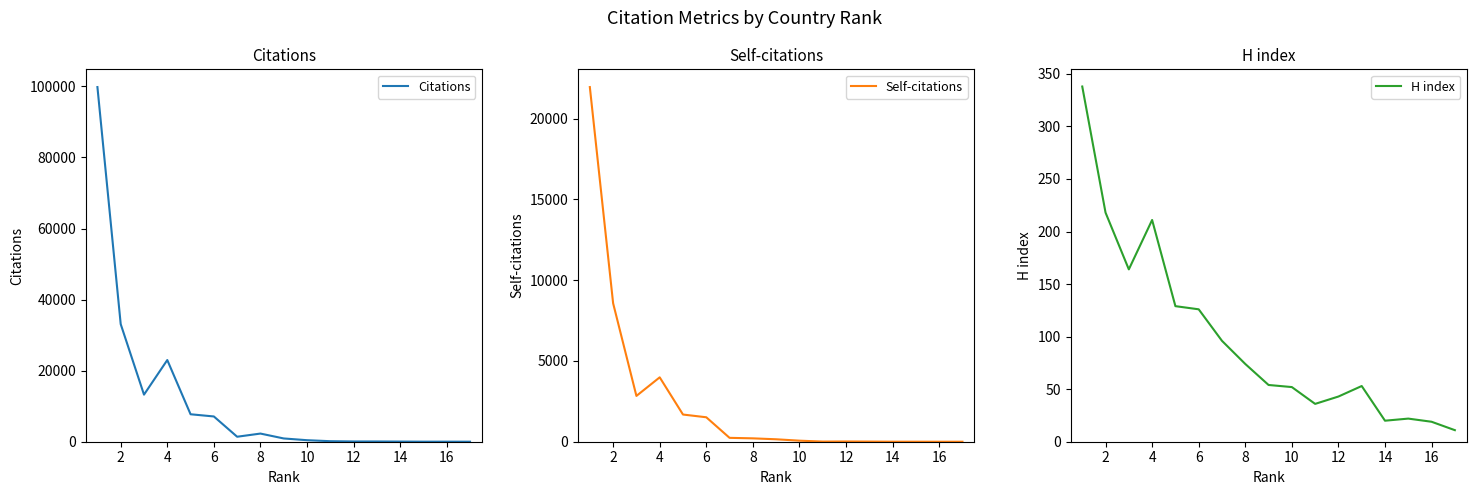

The H index series shows 52 at 10. True or false?

True